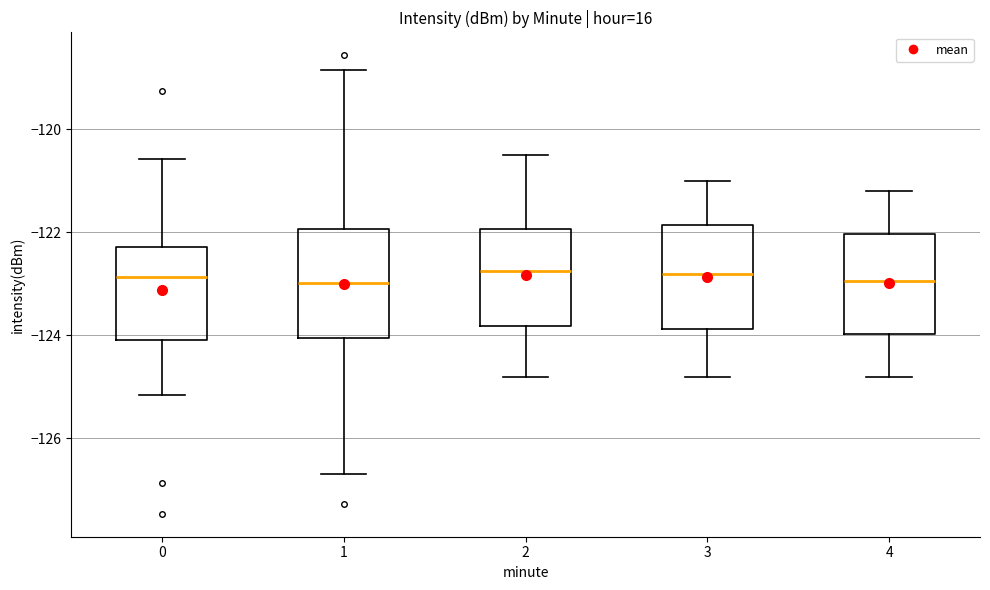

Reading left to right, transcribe this box plot: for each box, give where its median line is, the range the box spans, and where its two whiskers end, as read against the y-axis. The values are not printed on the chart, so give them approximately, as read against the axis.

0: median -122.8, box -124.0 to -122.2, whiskers -125.2 to -120.6
1: median -123.0, box -124.0 to -122.0, whiskers -126.6 to -118.8
2: median -122.8, box -123.8 to -122.0, whiskers -124.8 to -120.4
3: median -122.8, box -123.8 to -121.8, whiskers -124.8 to -121.0
4: median -123.0, box -124.0 to -122.0, whiskers -124.8 to -121.2